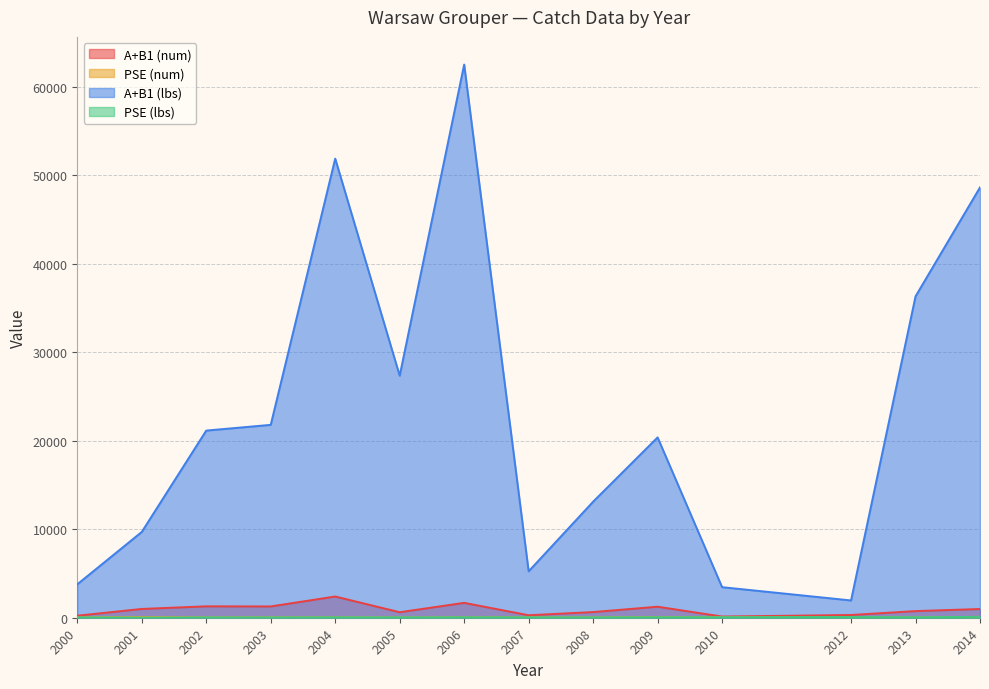

What is the spread (max minus min) of values at 2006?

62454.3